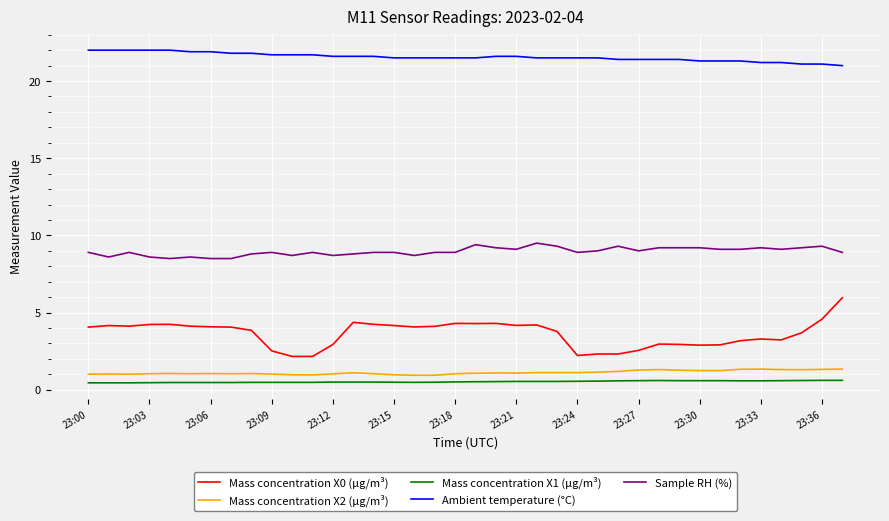

What is the difference between the maximum and minimum values in the Mass concentration X0 (μg/m³) series?

3.8